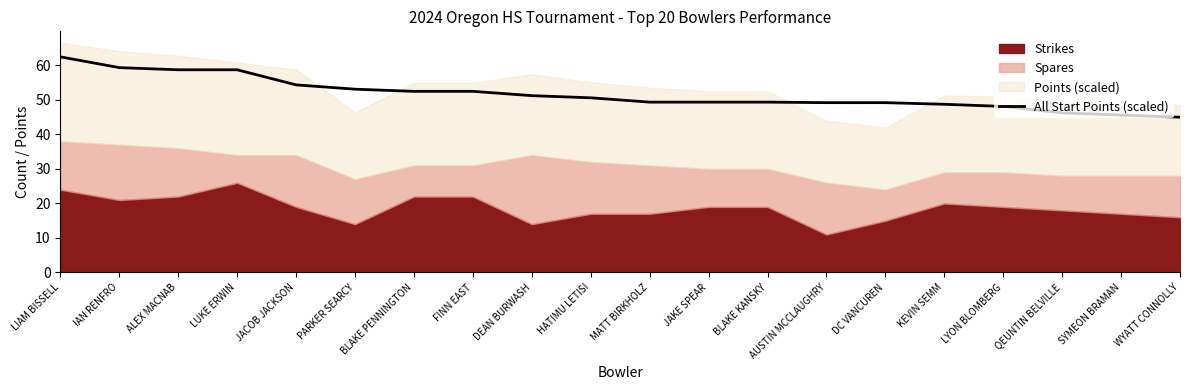

Rank the categories by value from highest to lowest.

LIAM BISSELL, IAN RENFRO, ALEX MACNAB, LUKE ERWIN, JACOB JACKSON, PARKER SEARCY, BLAKE PENNINGTON, FINN EAST, DEAN BURWASH, HATIMU LETISI, MATT BIRKHOLZ, JAKE SPEAR, BLAKE KANSKY, AUSTIN MCCLAUGHRY, DC VANCUREN, KEVIN SEMM, LYON BLOMBERG, QEUNTIN BELVILLE, SYMEON BRAMAN, WYATT CONNOLLY